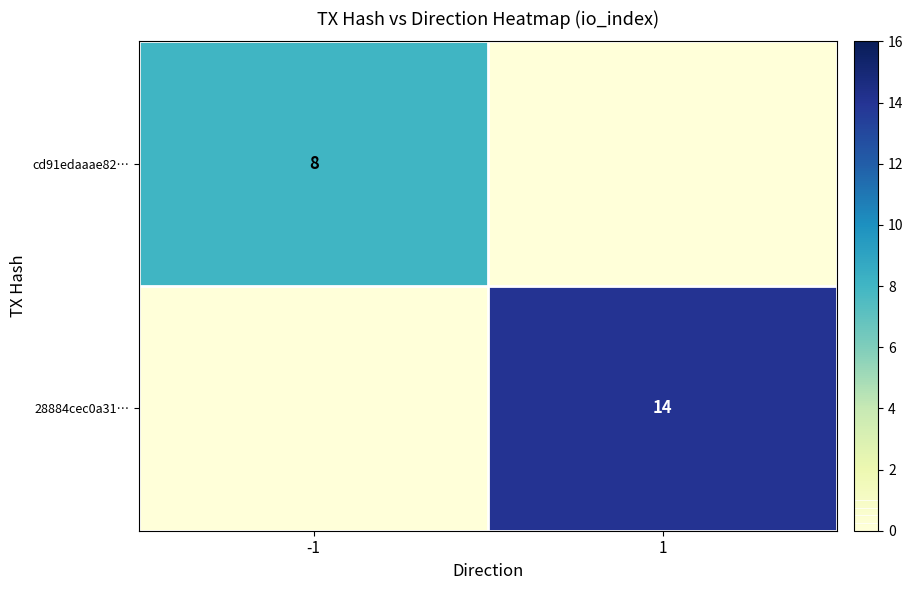

True or false: 28884cec0a31… has a value of 14 at 1.

True